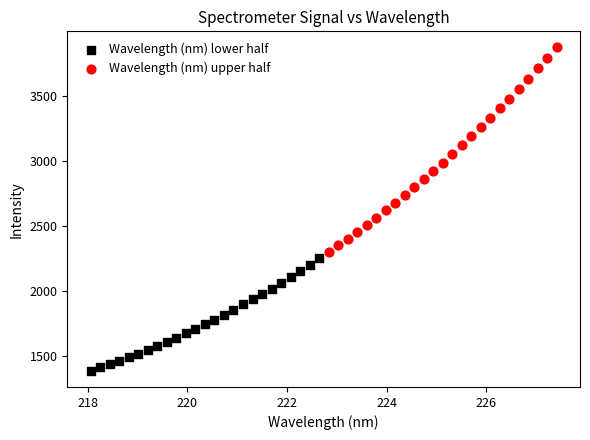

Which series contains the highest Y value?

Wavelength (nm) upper half